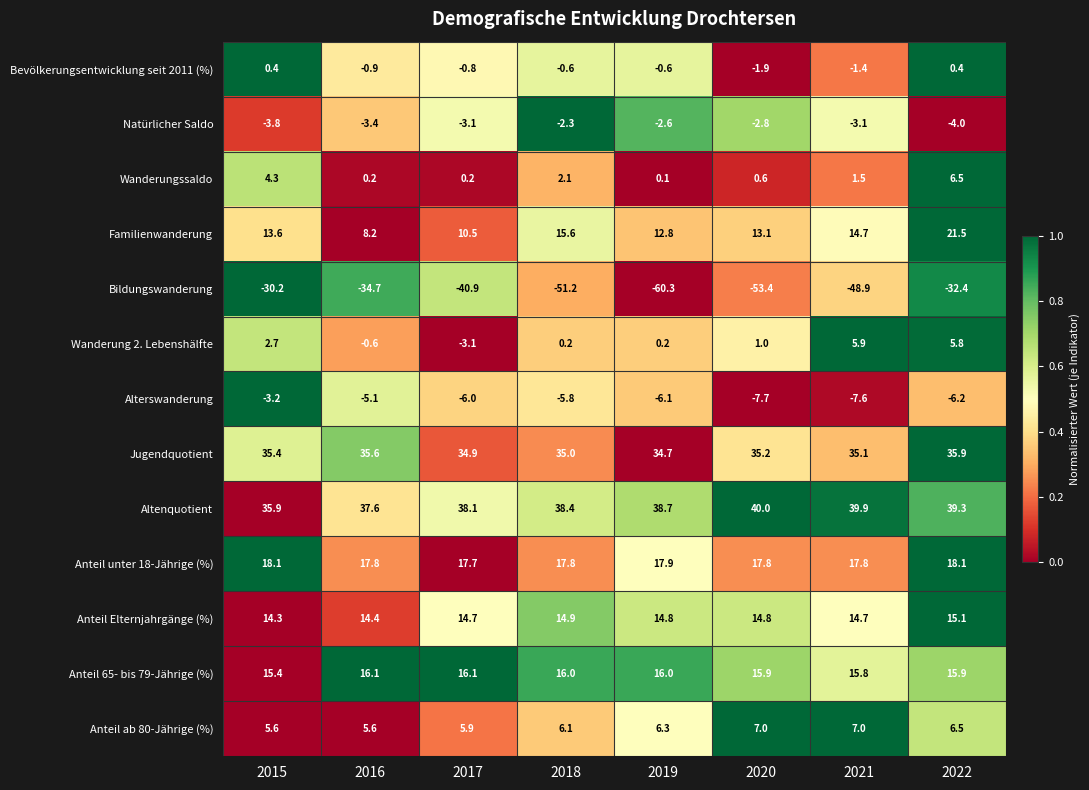

List the series in order of their peak value, lowest first.

Bildungswanderung, Alterswanderung, Natürlicher Saldo, Bevölkerungsentwicklung seit 2011 (%), Wanderung 2. Lebenshälfte, Wanderungssaldo, Anteil ab 80-Jährige (%), Anteil Elternjahrgänge (%), Anteil 65- bis 79-Jährige (%), Anteil unter 18-Jährige (%), Familienwanderung, Jugendquotient, Altenquotient